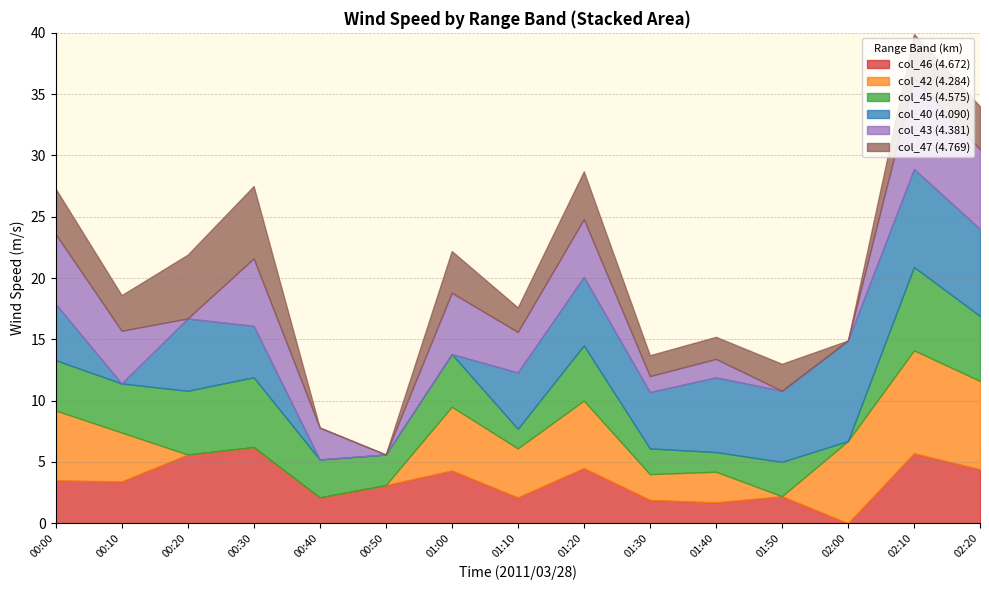

The col_46 (4.672) series shows 4.3 at 01:00. True or false?

True